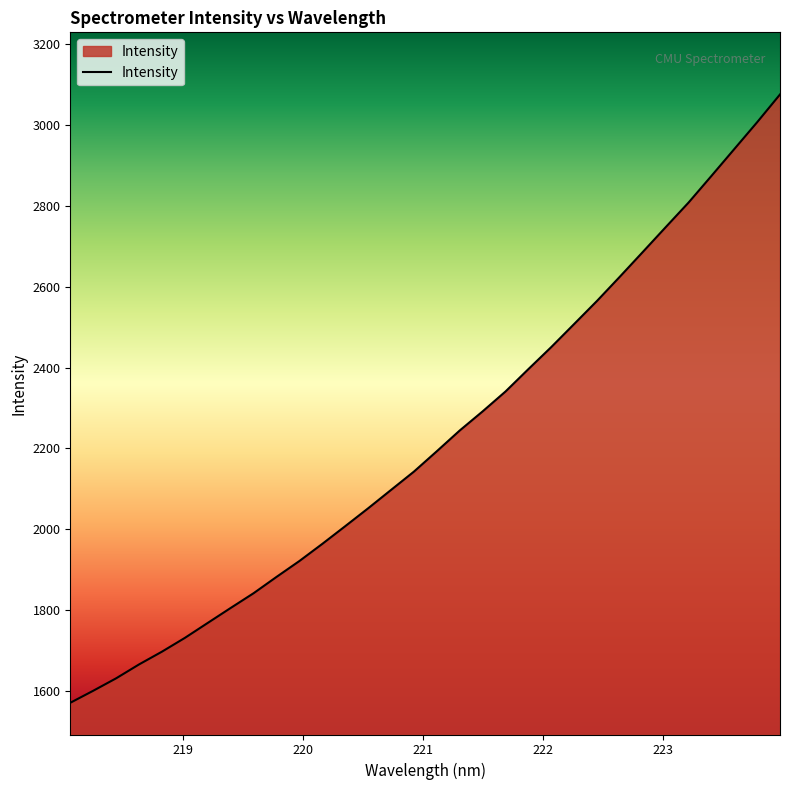

True or false: there are more than 0 points higher than both neighbors.

False